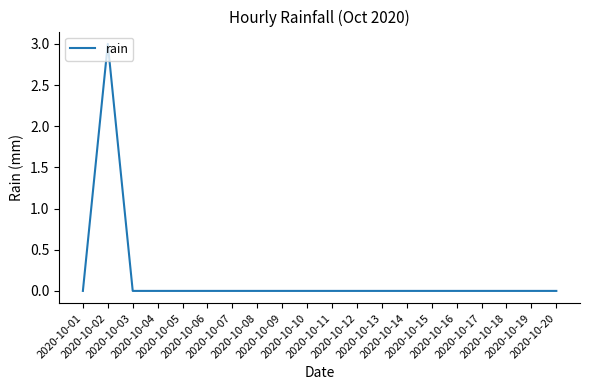

Reading right to left, what are all the values shown in this chart?

0	0	0	0	0	0	0	0	0	0	0	0	0	0	0	0	0	0	3	0